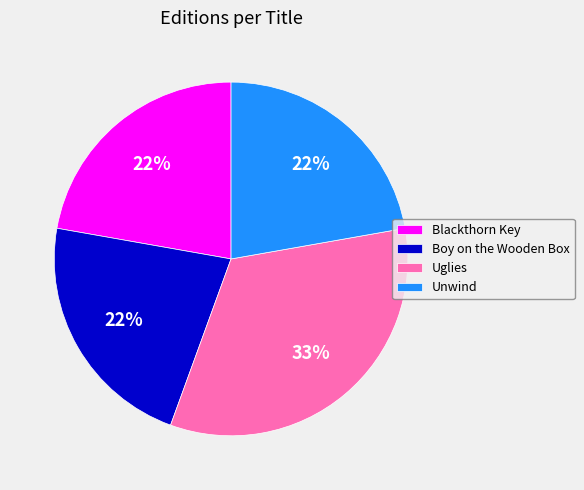

Approximately how many times larger is the value at Boy on the Wooden Box compared to Unwind?

1.0